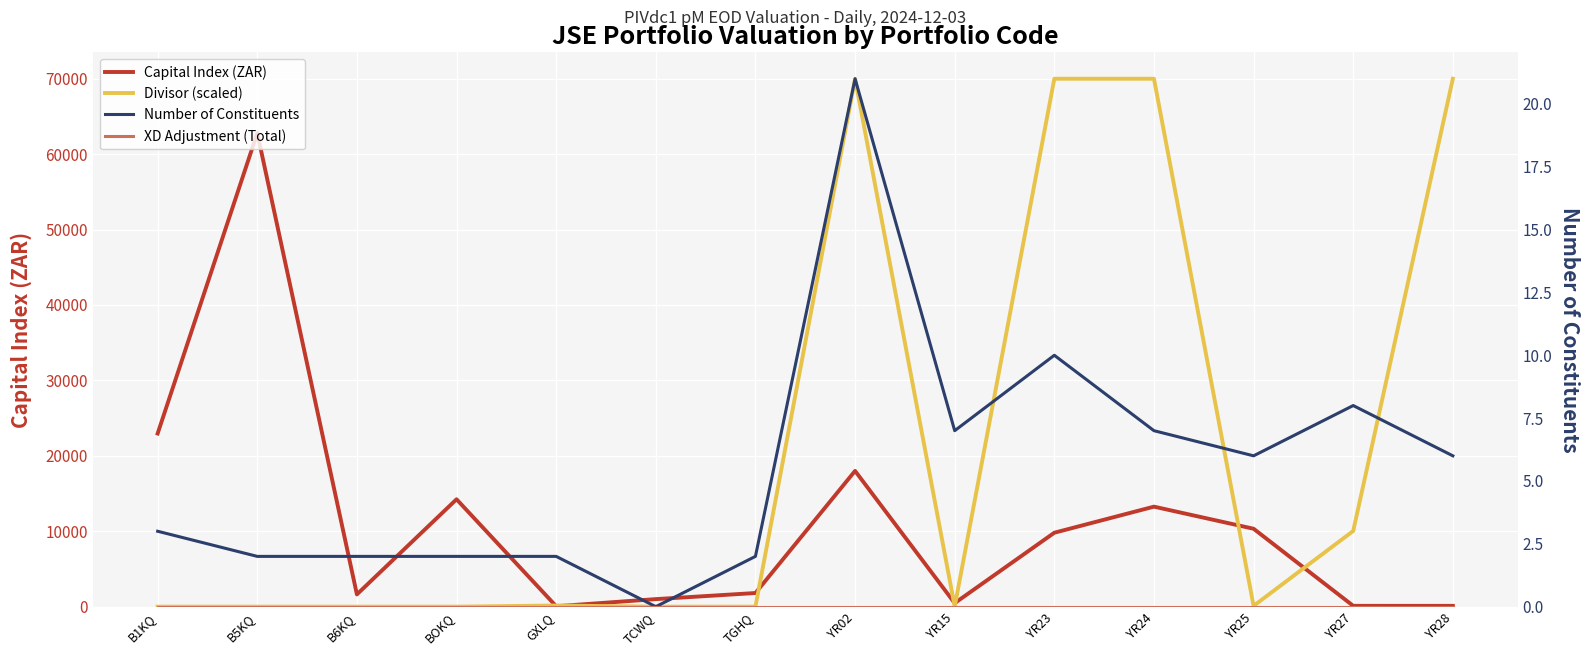

True or false: Number of Constituents and XD Adjustment (Total) intersect in this chart.

False